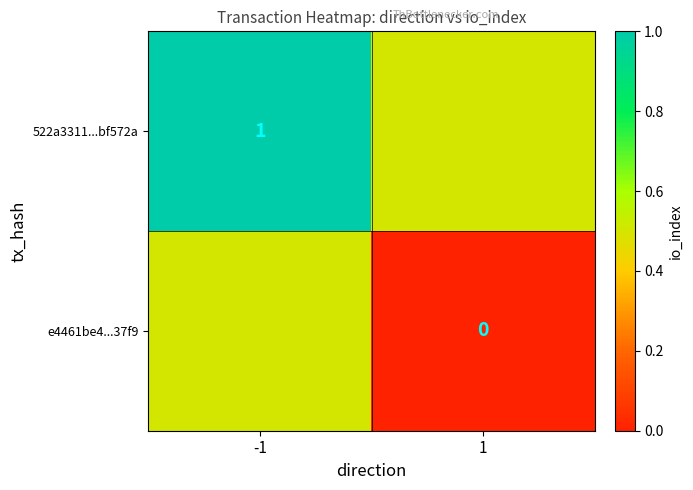

The value of 522a3311...bf572a at -1 is 0.4. True or false?

False